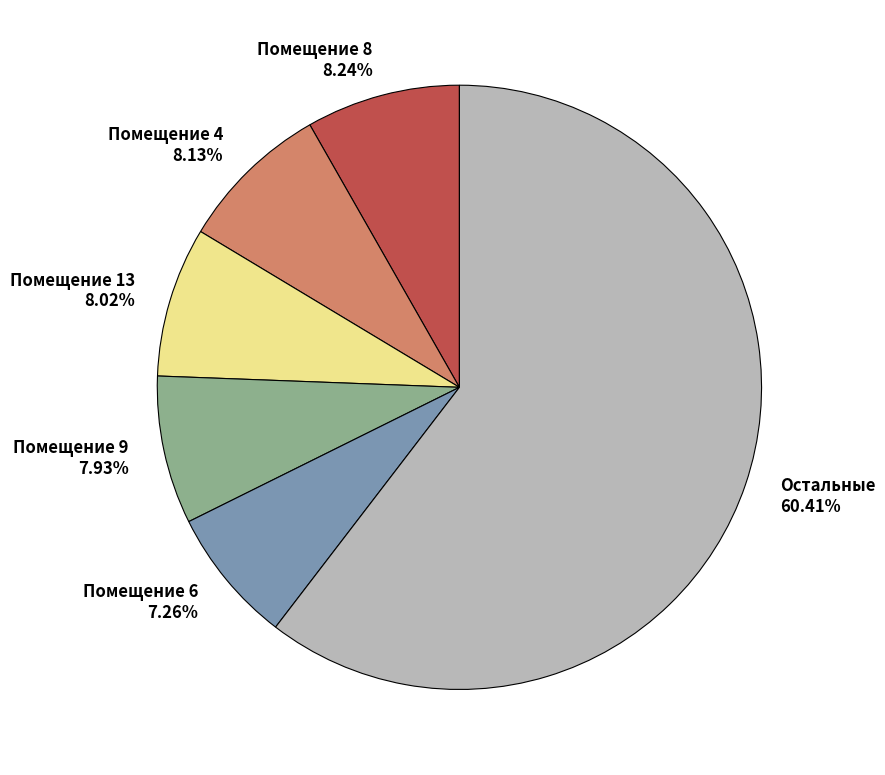

Does any single category account for the majority?

Yes